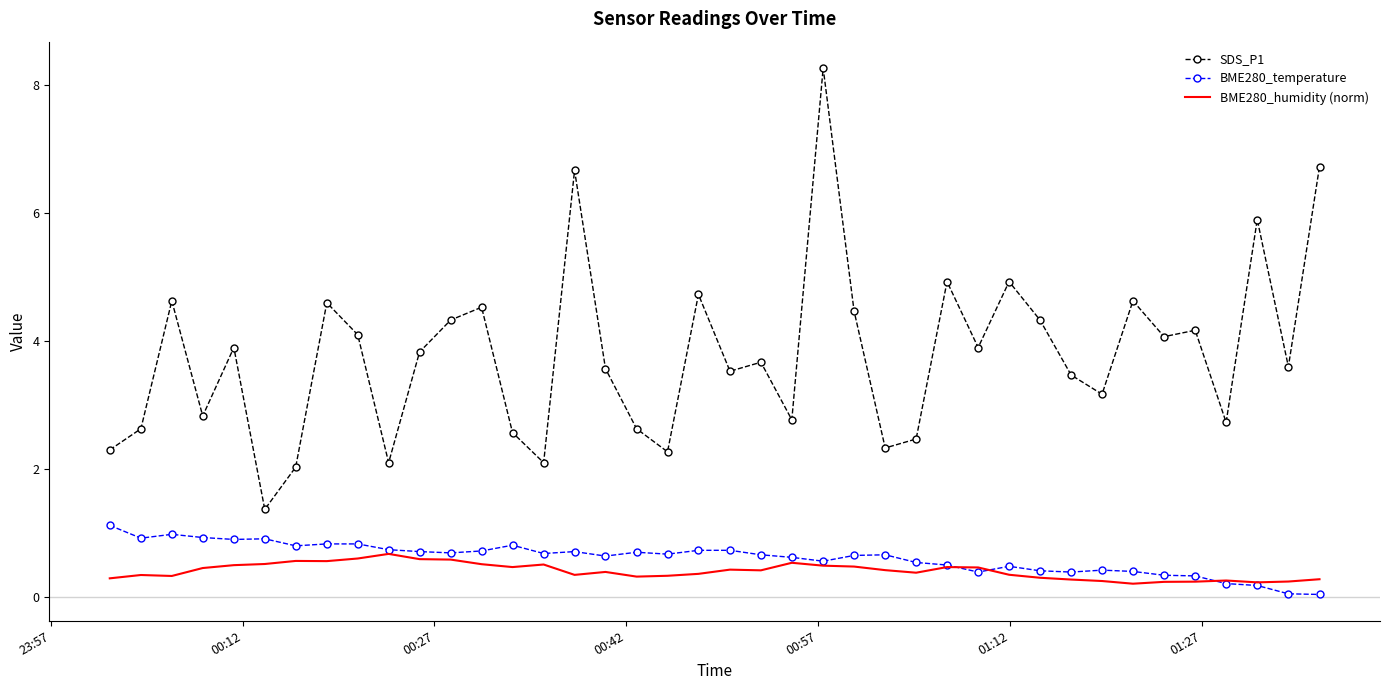

Which series has the widest spread of values?

SDS_P1